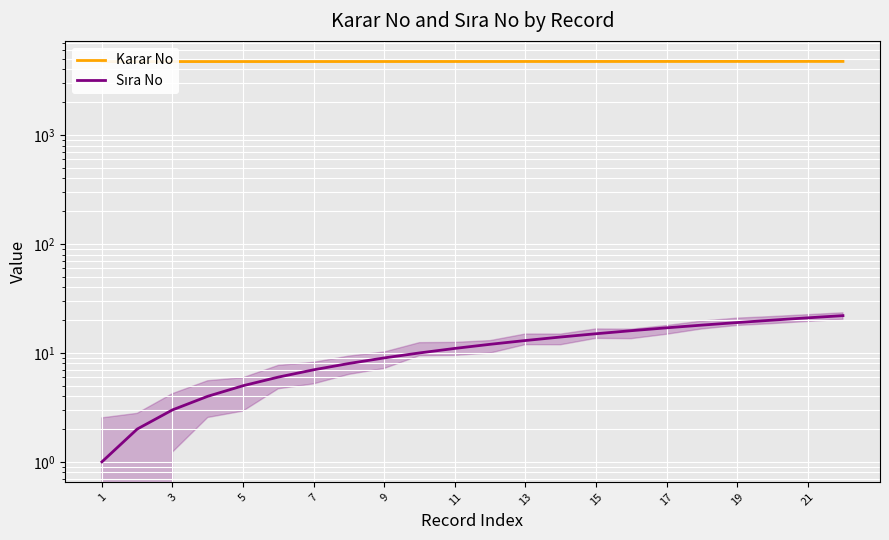

The value of Karar No at 15 is 4736. True or false?

True